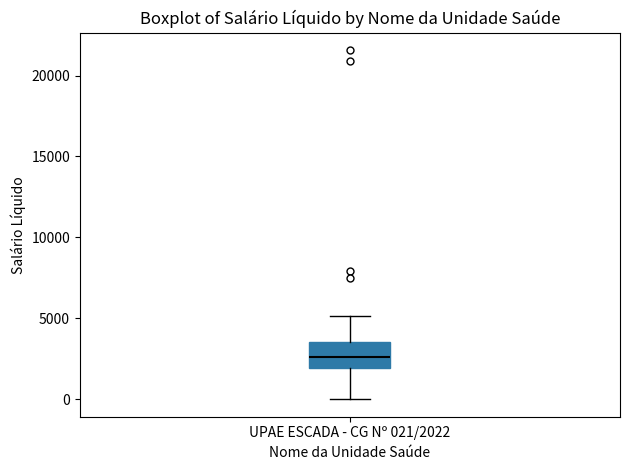

Read this box plot against the y-axis: the position of the median line, the range covered by the box, and the ends of both whiskers. The values are not printed on the chart, so give them approximately, as read against the axis.

median 2500, box 2000 to 3500, whiskers 0 to 5000